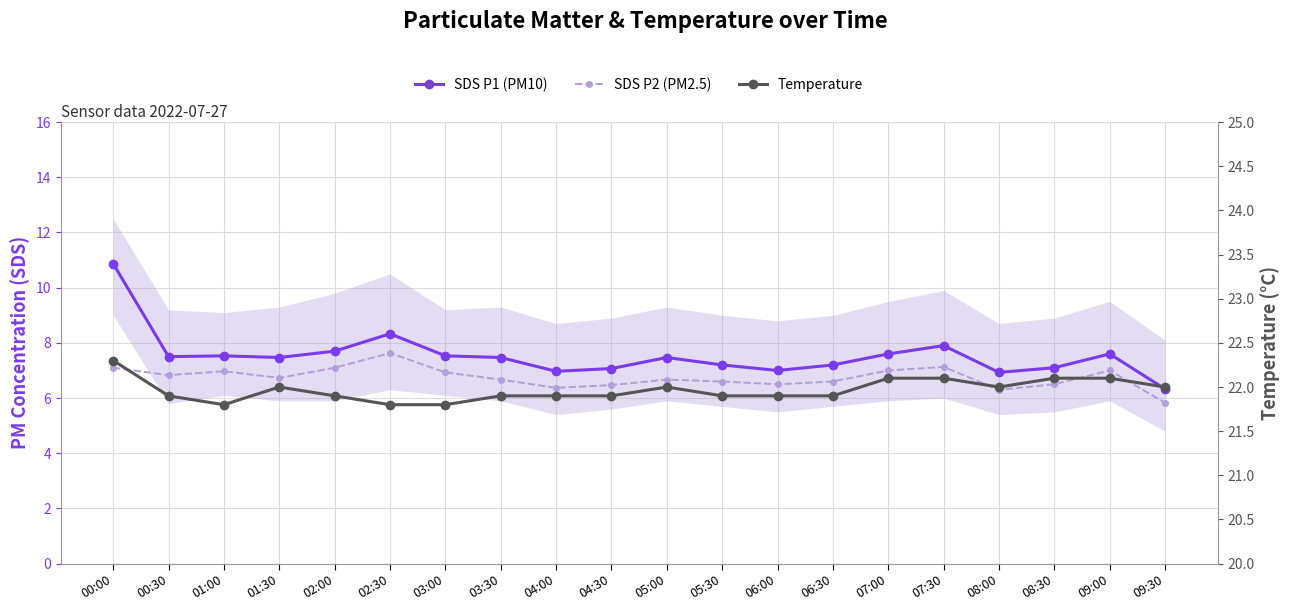

At which label is SDS P2 (PM2.5) closest to 6?

09:30